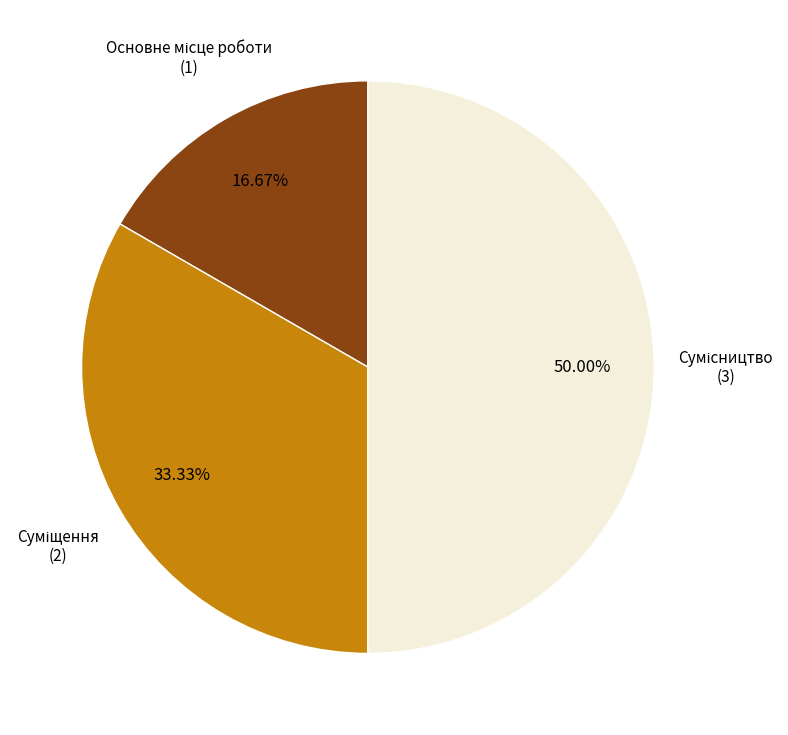

Which has a higher value, Суміщення or Сумісництво?

Сумісництво